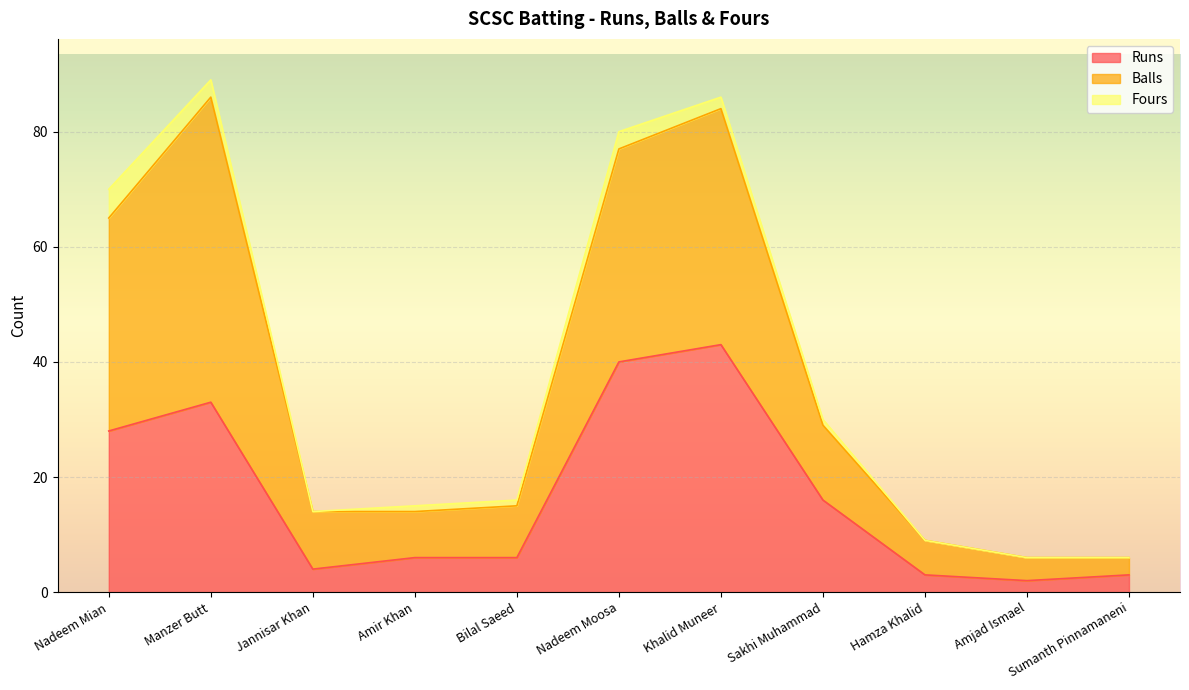

What is the label of the 7th point from the right?

Bilal Saeed